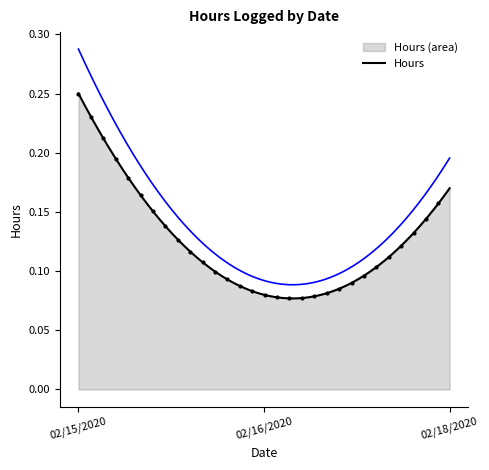

What is the change in value from 02/16/2020 to 02/18/2020?

+0.1